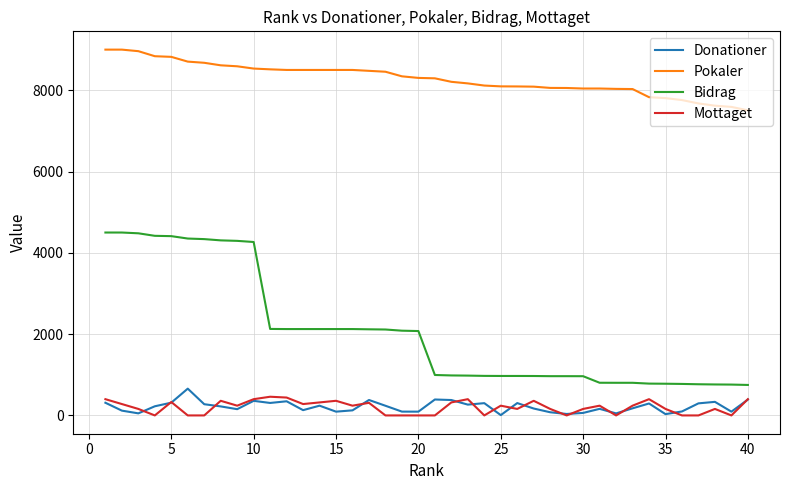

What is the greatest value displayed?

9000